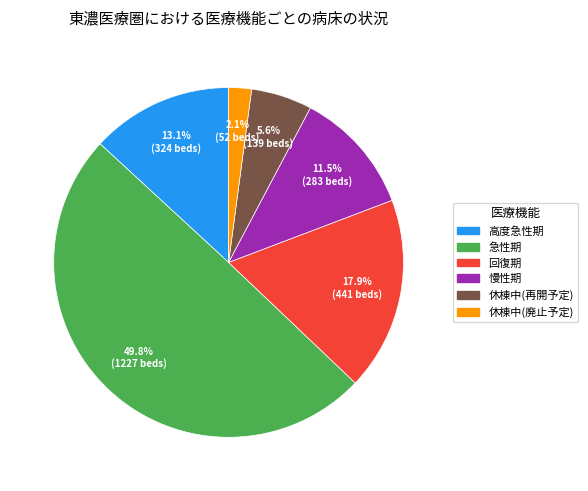

Approximately how many times larger is the value at 休棟中(再開予定) compared to 急性期?

0.1